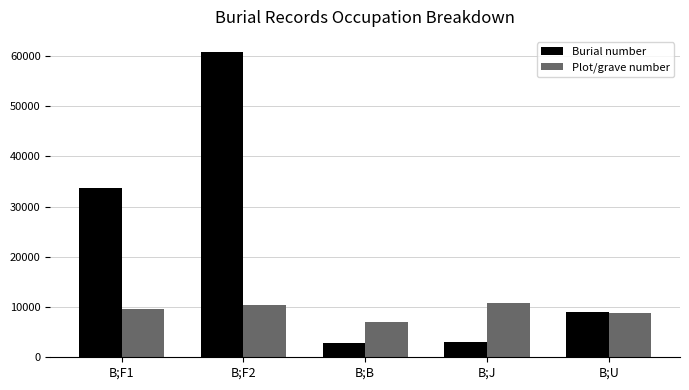

What is the approximate value of Burial number at B;F1?

33764